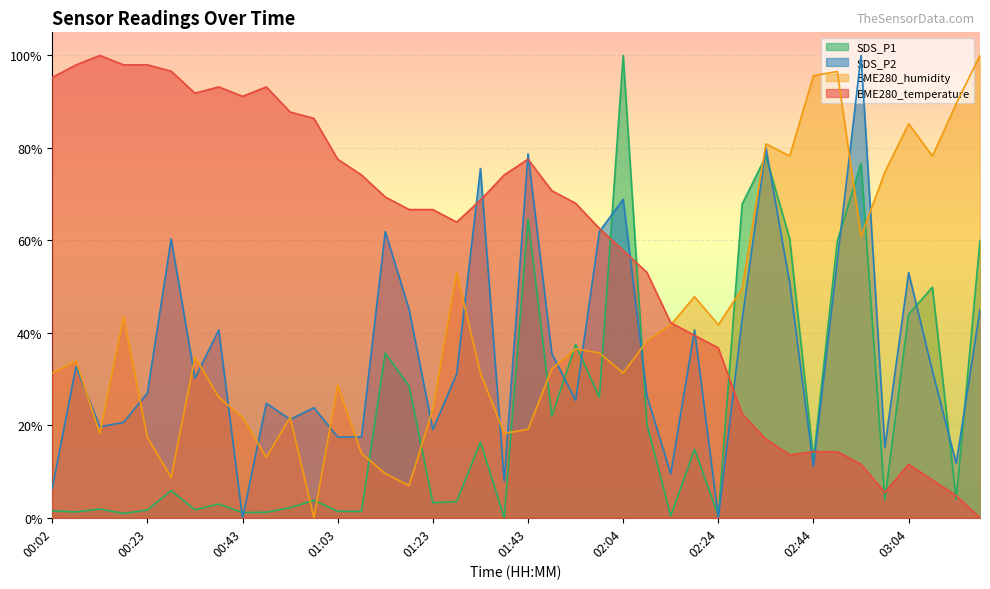

Reading left to right, what are all the values shown in this chart?

BME280_temperature: 95.2	98.0	100.0	98.0	98.0	96.6	91.8	93.2	91.2	93.2	87.8	86.4	77.6	74.1	69.4	66.7	66.7	63.9	68.7	74.1	77.6	70.7	68.0	62.6	57.8	53.1	42.2	39.5	36.7	22.4	17.0	13.6	14.3	14.3	11.6	5.4	11.6	8.2	4.8	0.0
BME280_humidity: 31.3	33.9	18.3	43.5	17.4	8.7	34.8	26.1	21.7	13.0	21.7	0.0	28.7	13.9	9.6	7.0	23.5	53.0	31.3	18.3	19.1	32.2	36.5	35.7	31.3	38.3	41.7	47.8	41.7	49.6	80.9	78.3	95.7	96.5	60.9	74.8	85.2	78.3	89.6	100.0
SDS_P1: 1.5	1.3	1.9	0.9	1.7	5.9	1.7	3.0	1.1	1.2	2.2	3.8	1.4	1.4	35.6	28.5	3.3	3.5	16.4	0.0	64.7	22.0	37.4	26.1	100.0	20.2	0.4	14.8	0.4	67.8	78.2	60.3	12.7	59.8	76.7	3.8	44.0	49.9	3.9	60.0
SDS_P2: 6.3	32.7	19.7	20.6	27.0	60.3	30.2	40.6	0.0	24.8	21.3	23.8	17.5	17.5	61.9	45.1	19.0	31.1	75.6	7.9	78.7	35.6	25.4	61.9	68.9	26.3	9.5	40.6	0.0	42.9	80.0	50.8	11.1	55.6	100.0	15.2	53.0	31.7	11.7	45.1